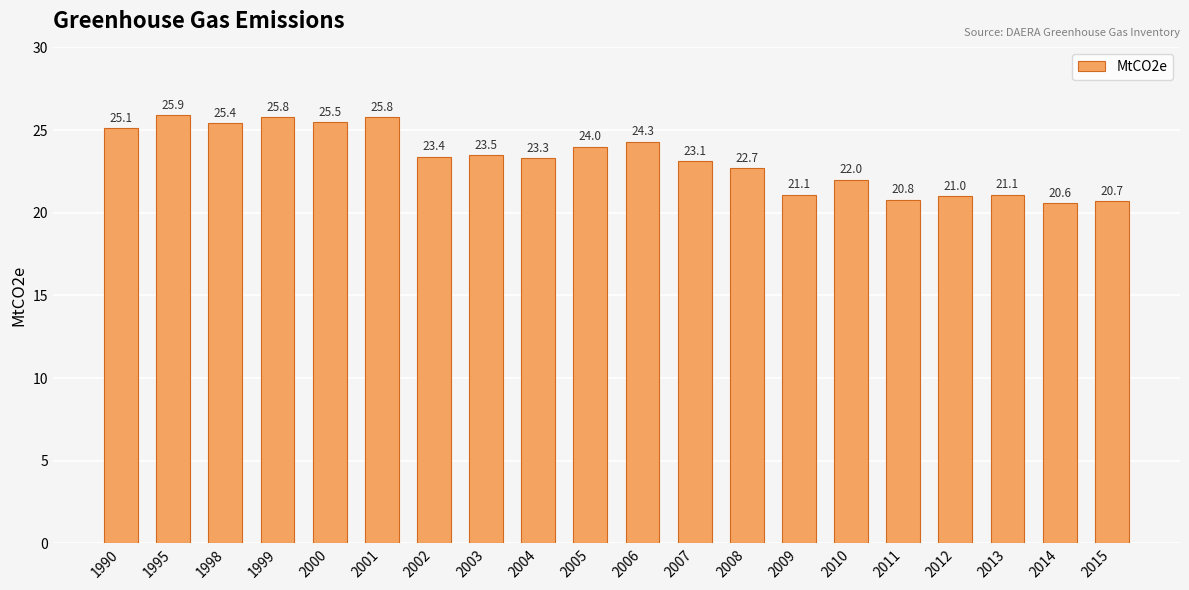

What is the sum of all values?

465.1